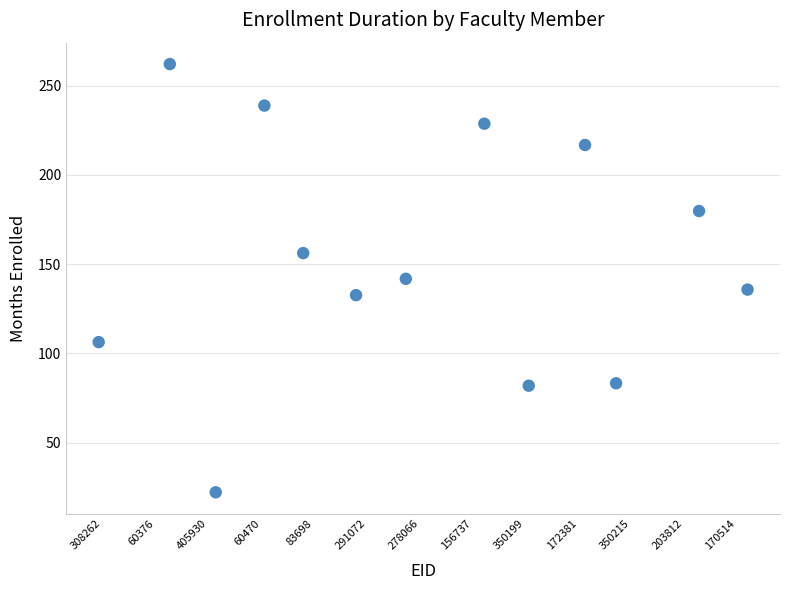

What is the range of X values (max minus min)?

12.3